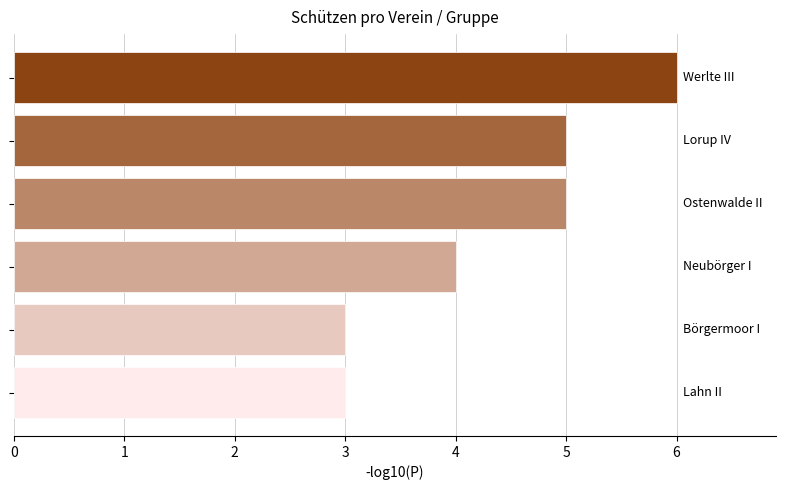

What is the minimum value shown in the chart?

3